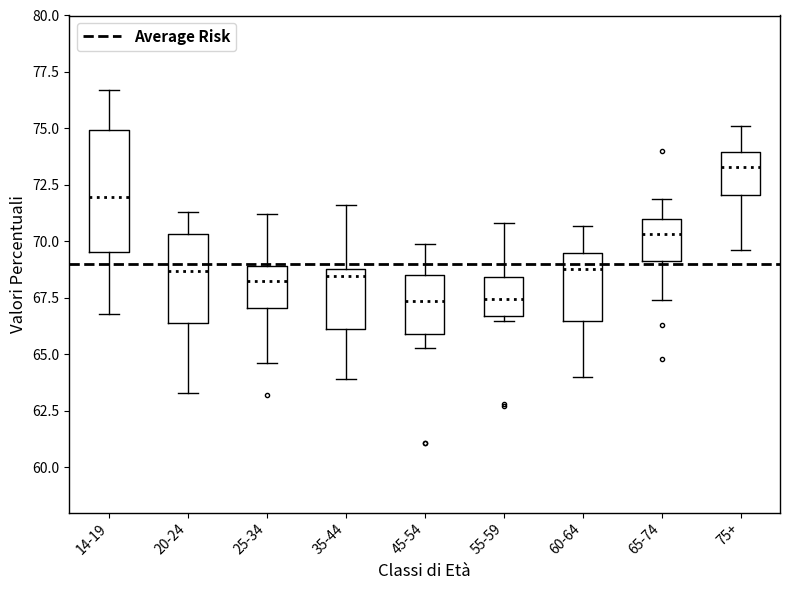

Reading left to right, read every box against the y-axis: the position of its median line, the range the box covers, and the ends of its whiskers. The values are not printed on the chart, so give them approximately, as read against the axis.

14-19: median 72.0, box 69.5 to 75.0, whiskers 67.0 to 76.5
20-24: median 68.5, box 66.5 to 70.5, whiskers 63.5 to 71.5
25-34: median 68.5, box 67.0 to 69.0, whiskers 64.5 to 71.0
35-44: median 68.5, box 66.0 to 69.0, whiskers 64.0 to 71.5
45-54: median 67.5, box 66.0 to 68.5, whiskers 65.5 to 70.0
55-59: median 67.5, box 66.5 to 68.5, whiskers 66.5 (just below the box's lower edge) to 71.0
60-64: median 69.0, box 66.5 to 69.5, whiskers 64.0 to 70.5
65-74: median 70.5, box 69.0 to 71.0, whiskers 67.5 to 72.0
75+: median 73.5, box 72.0 to 74.0, whiskers 69.5 to 75.0